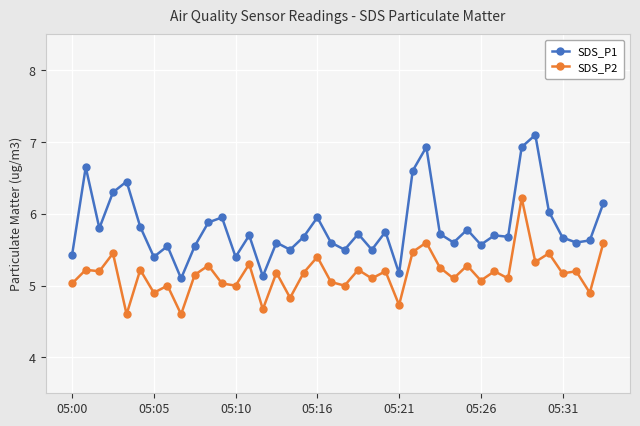

What is the value of the SDS_P1 point at the 26th from the left?

6.6